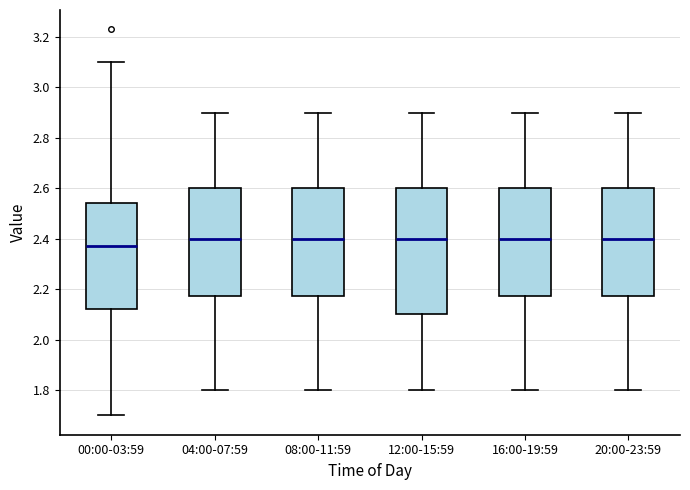

Comparing the boxes themselves (not the whiskers), which one is the tallest?

12:00-15:59